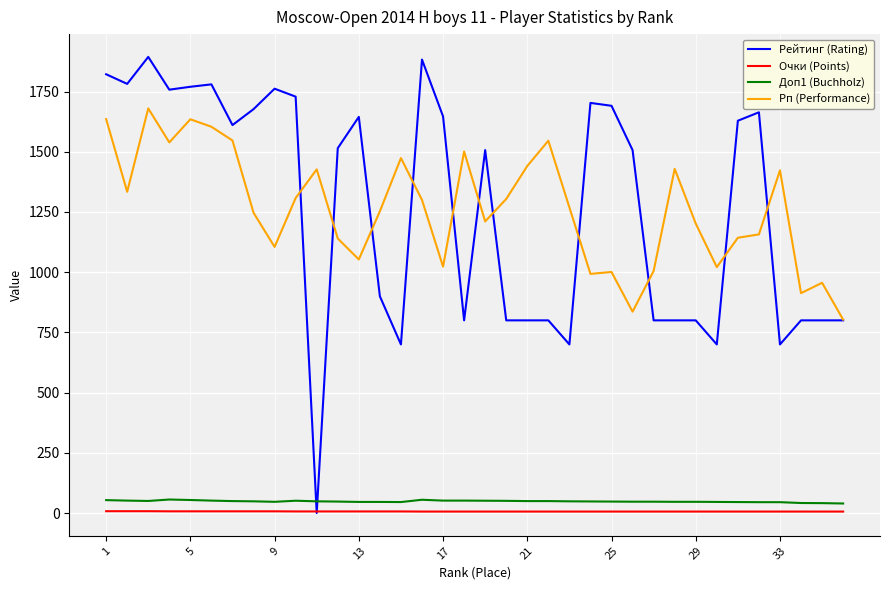

How many lines are shown in the chart?

4